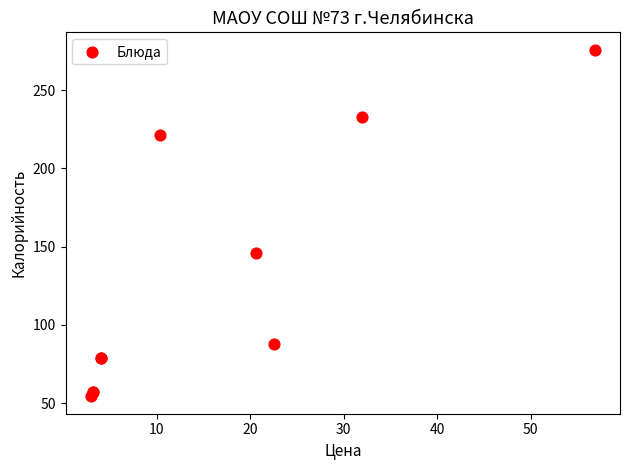

What Y value in the scatter plot is closest to 165?

146.0